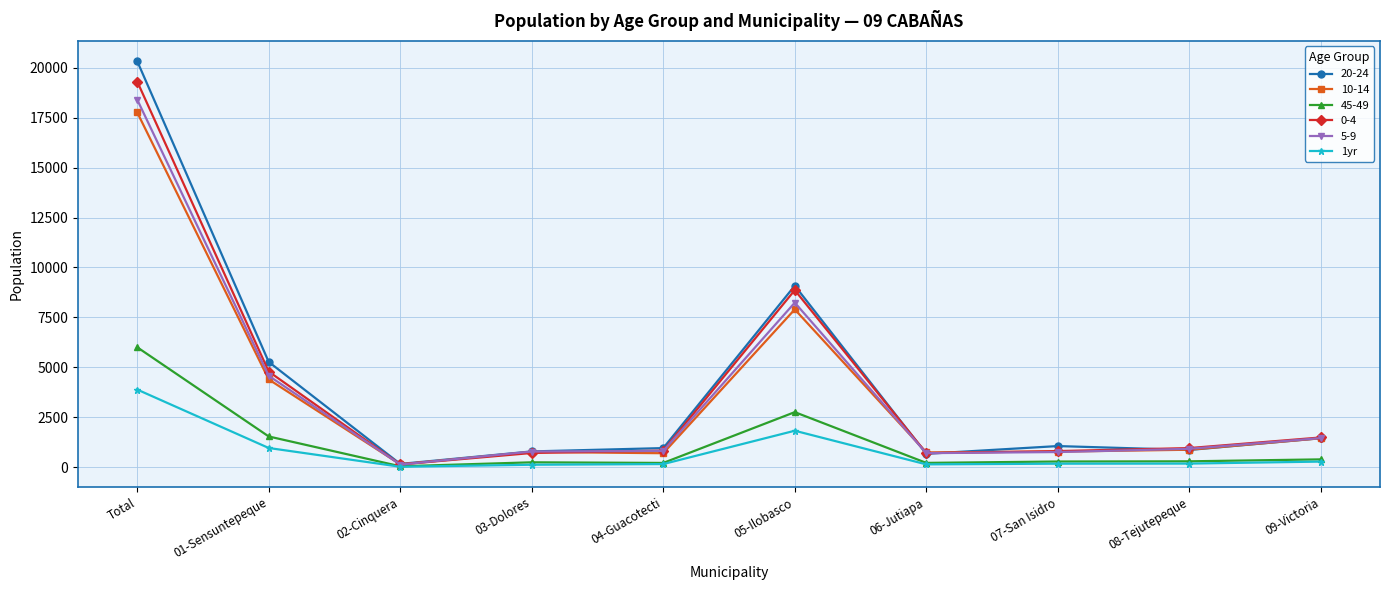

How many distinct data groups are displayed?

6